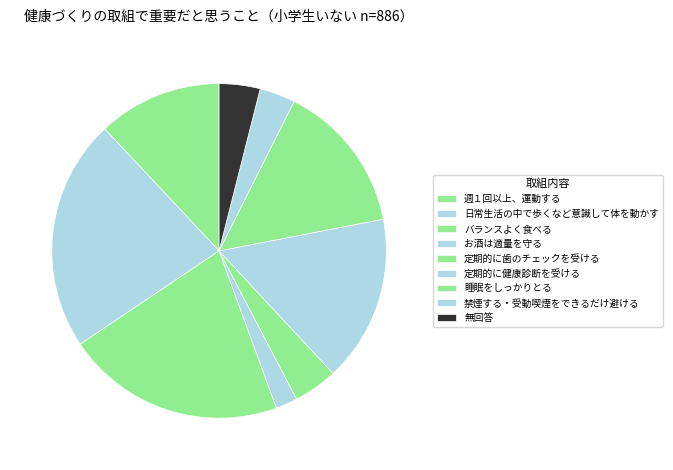

Is there a majority slice in this chart?

No